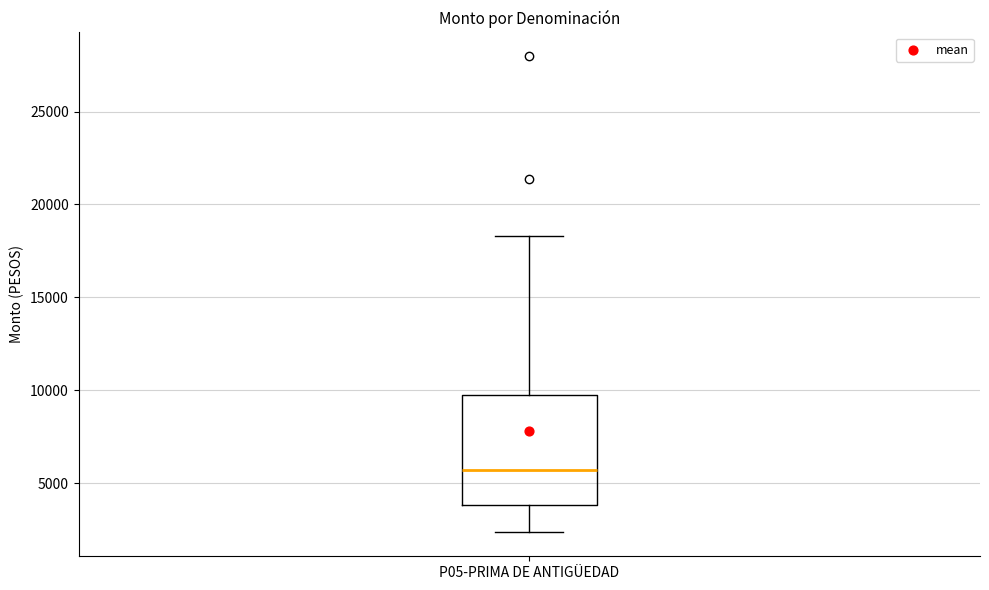

Where does the upper whisker of the box for P05-PRIMA DE ANTIGÜEDAD end on the y-axis? The values are not printed on the chart, so give them approximately, as read against the axis.

18500